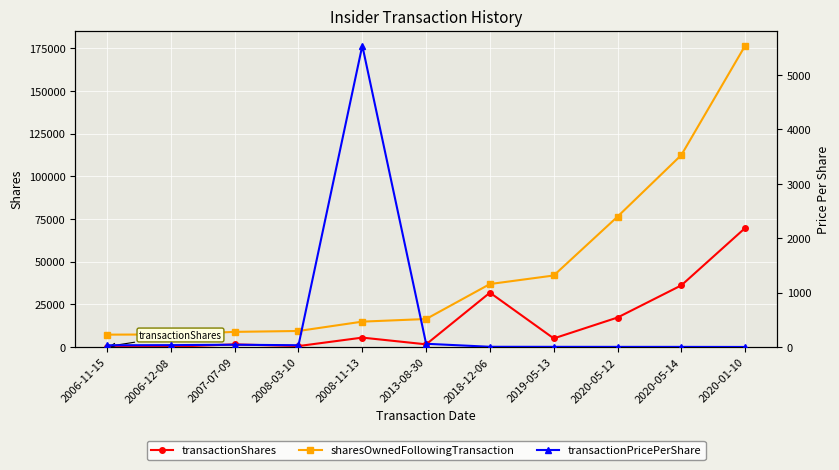

Count the number of data series in this chart.

3